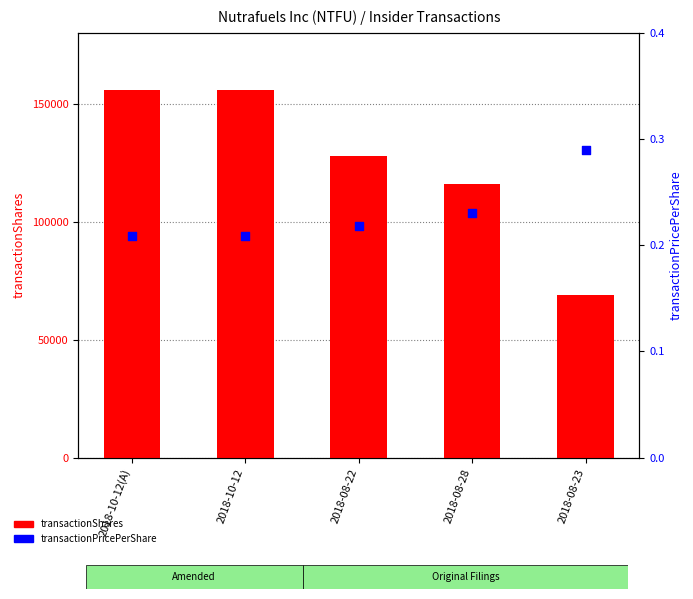

Which series reaches the maximum Y coordinate?

transactionShares